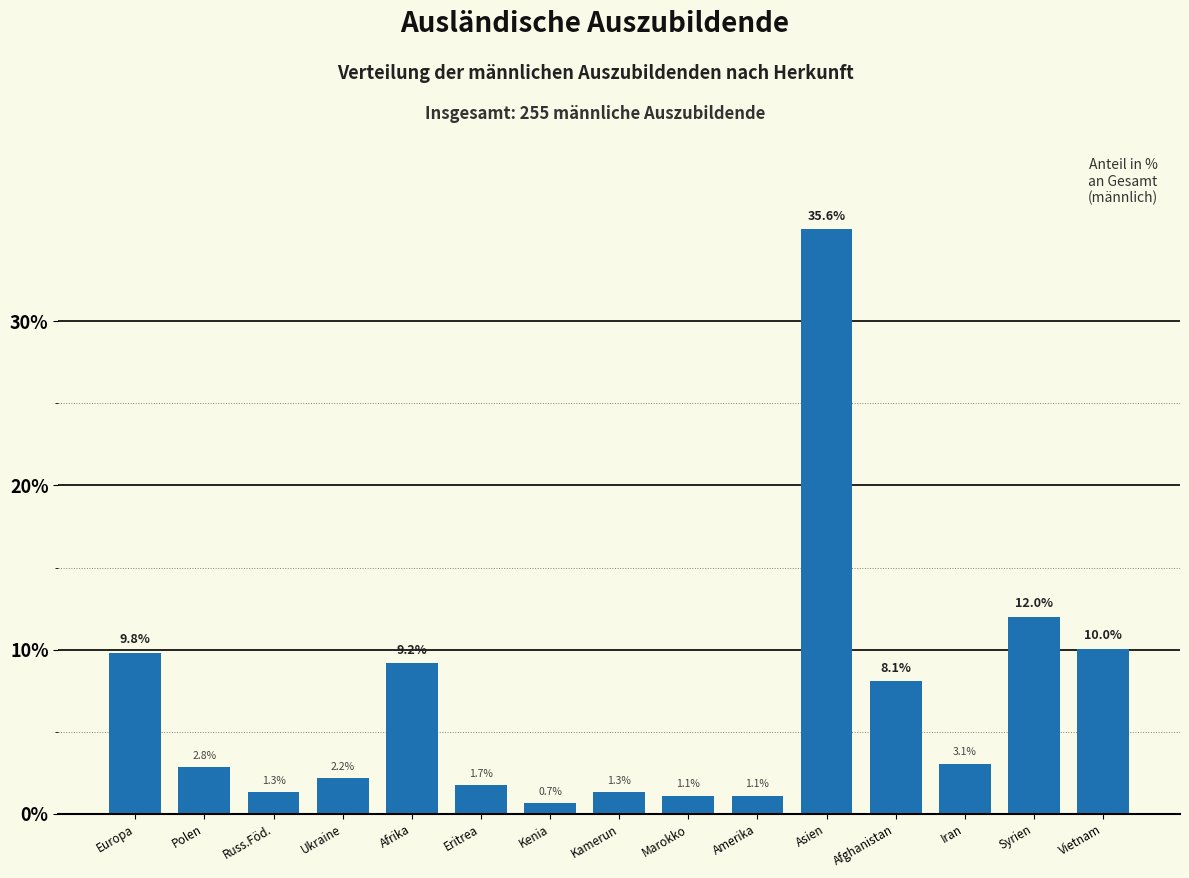

Reading left to right, list all the values displayed in this chart.

9.8	2.8	1.3	2.2	9.2	1.7	0.7	1.3	1.1	1.1	35.6	8.1	3.1	12.0	10.0